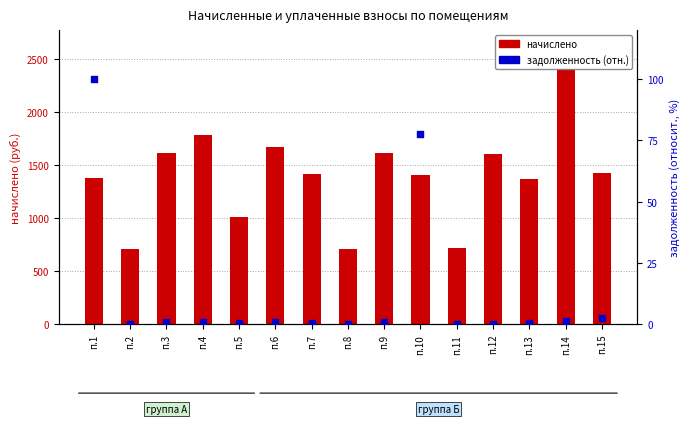

What are all the series names shown in the legend?

начислено, задолженность (отн.)